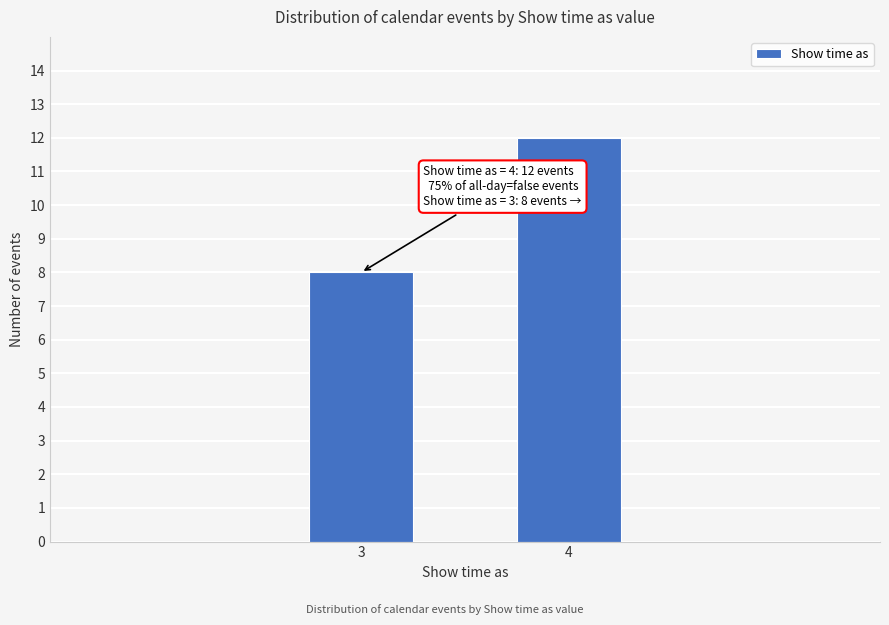

Reading left to right, what are all the values shown in this chart?

3=8	4=12